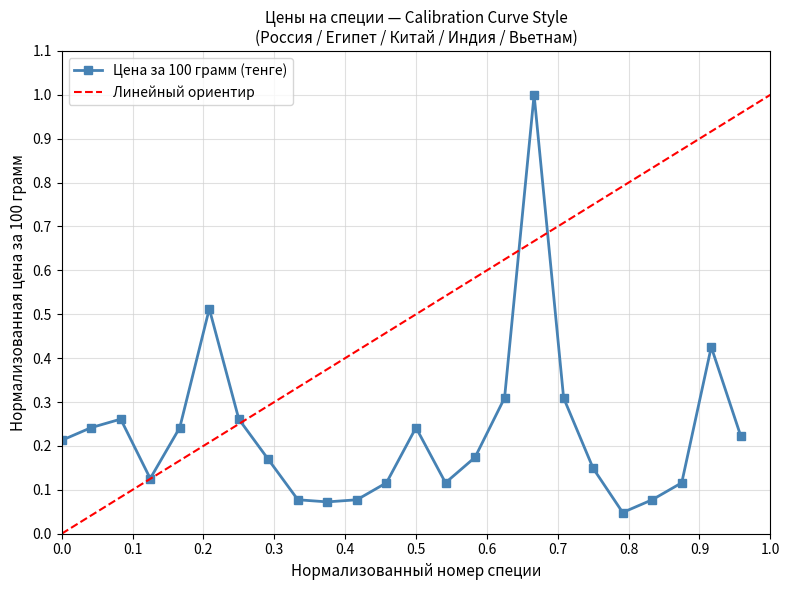

True or false: the data has more than 1 interior local peaks.

True